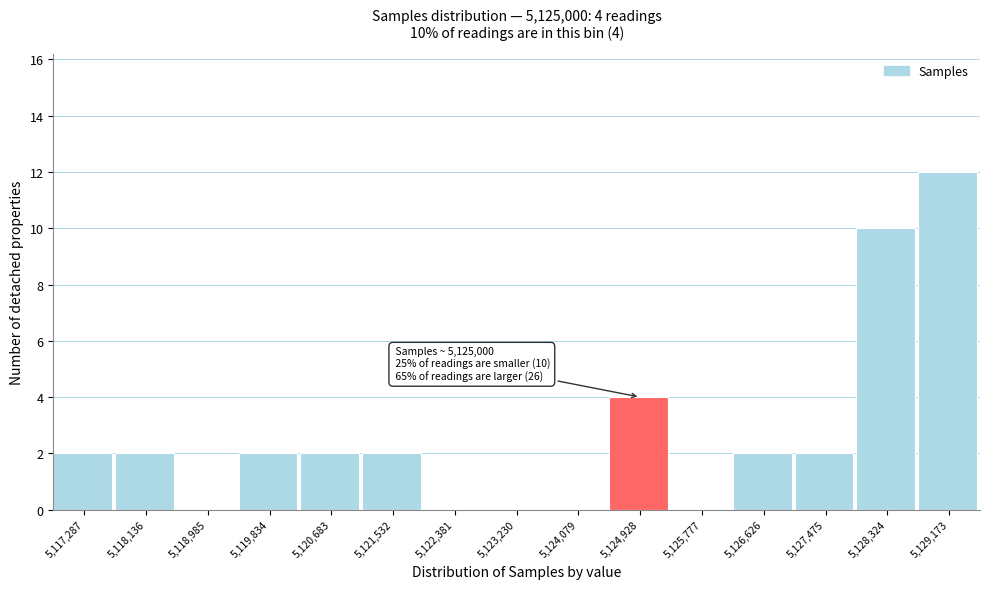

Reading left to right, extract all data points from this chart.

5,117,287=2	5,118,136=2	5,118,985=0	5,119,834=2	5,120,683=2	5,121,532=2	5,122,381=0	5,123,230=0	5,124,079=0	5,124,928=4	5,125,777=0	5,126,626=2	5,127,475=2	5,128,324=10	5,129,173=12